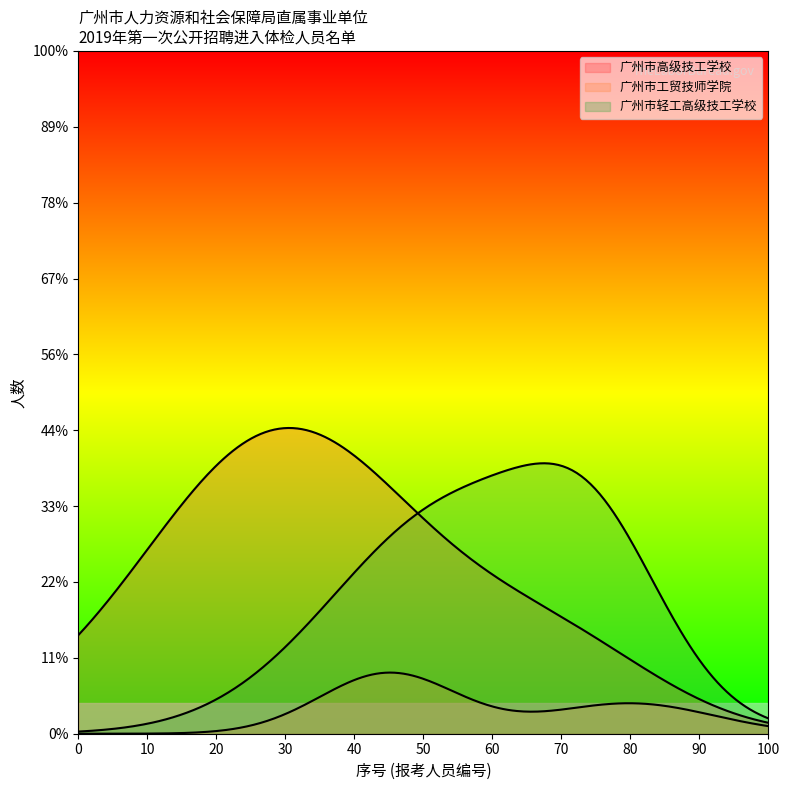

Rank the series at 5 from highest to lowest value.

广州市高级技工学校, 广州市轻工高级技工学校, 广州市工贸技师学院